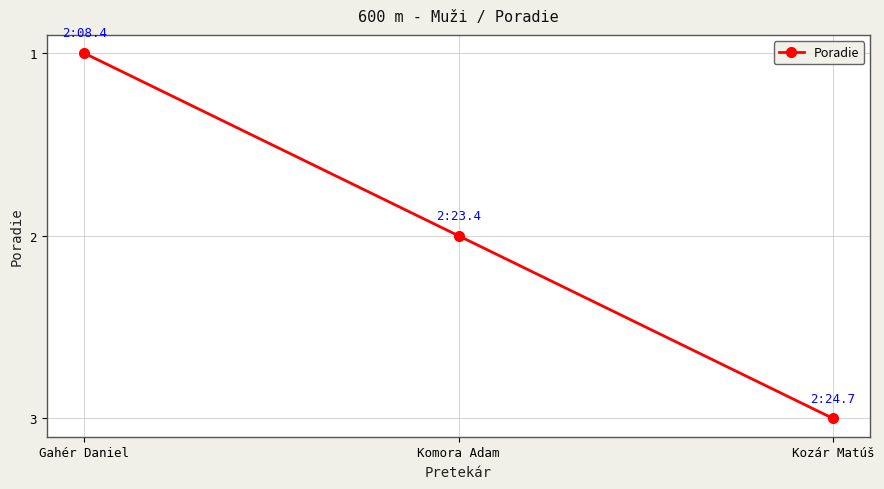

What is the maximum value shown in the chart?

3